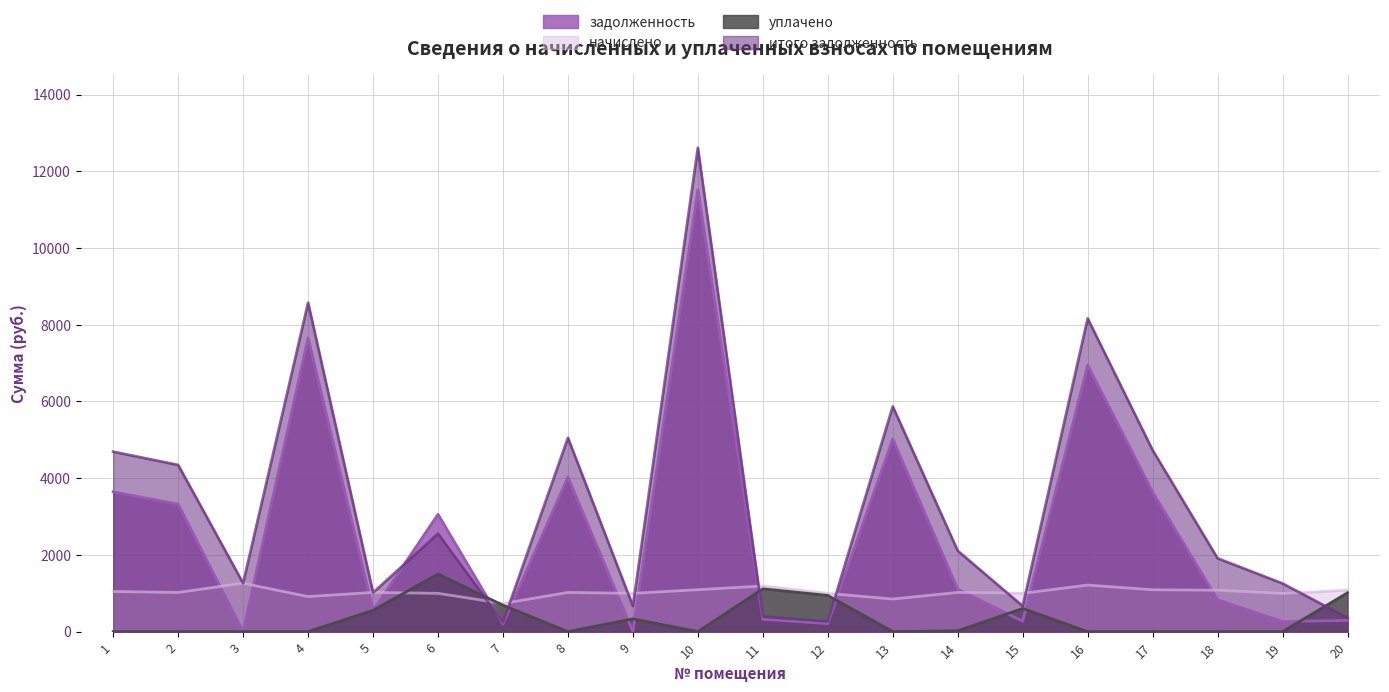

What is the minimum value for начислено?

734.4